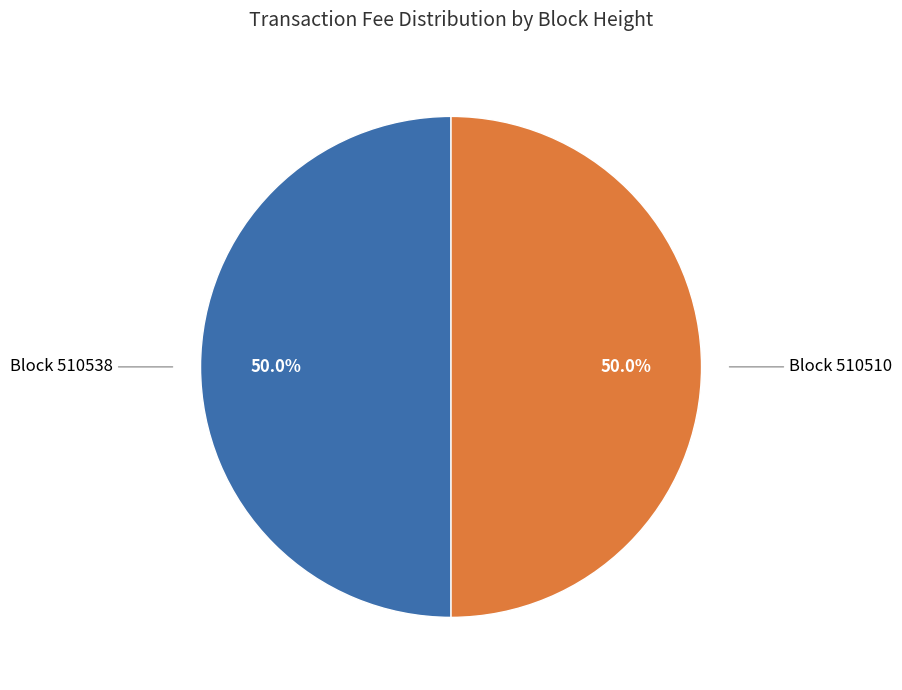

Count the number of slices in the pie.

2